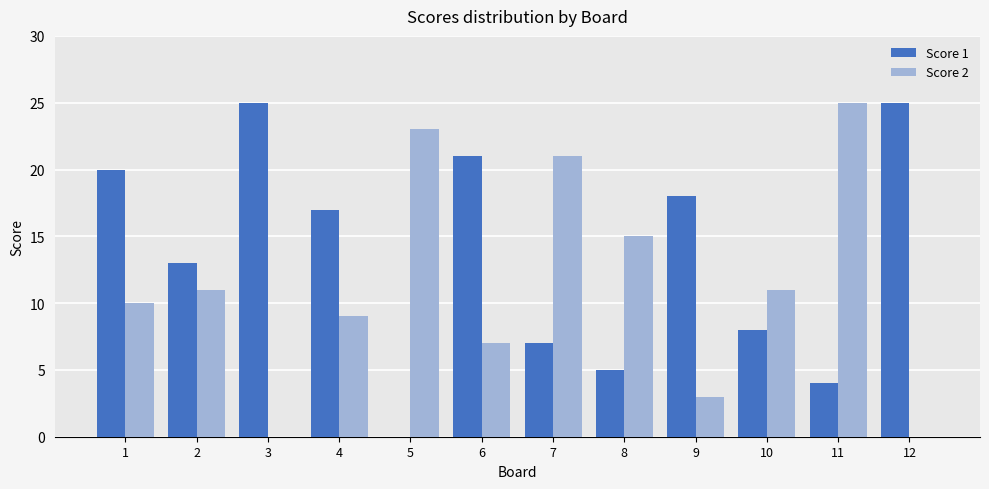

Is the value of Score 1 at 1 greater than the value of Score 2 at 2?

Yes